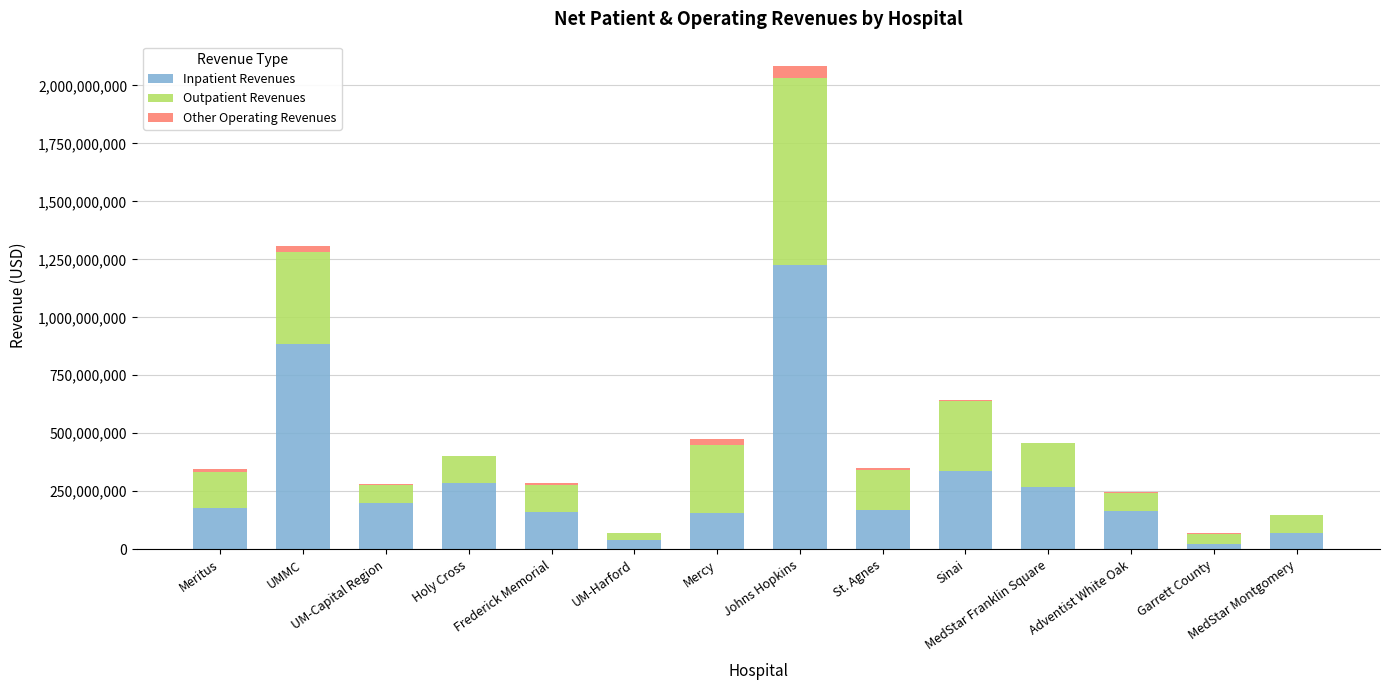

Are the bars grouped side by side (vs. stacked)?

No